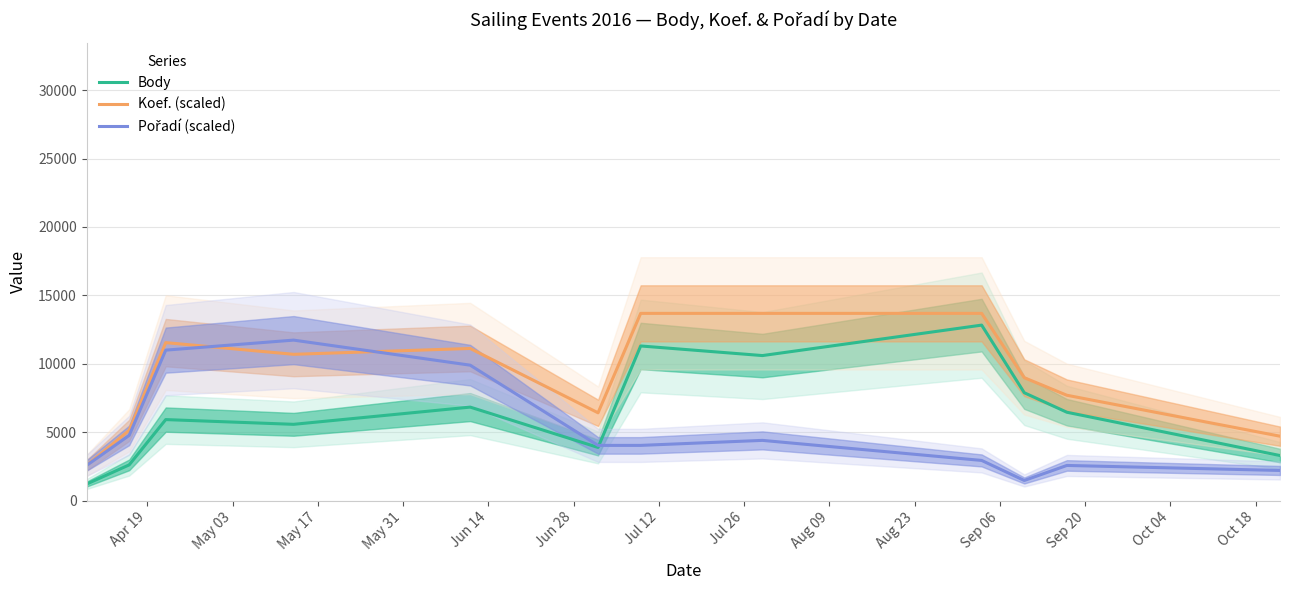

What is the sum of all Pořadí (scaled) values?

61576.0